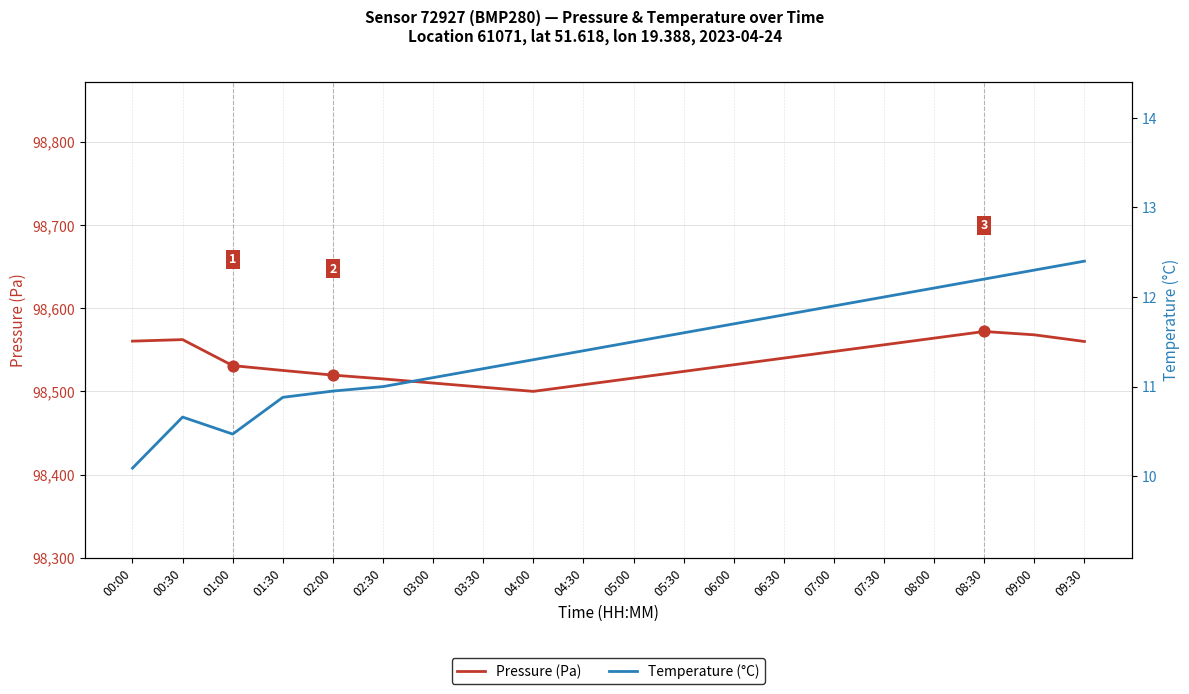

Is the value of Pressure (Pa) at 03:30 greater than the value of Temperature (°C) at 00:00?

Yes